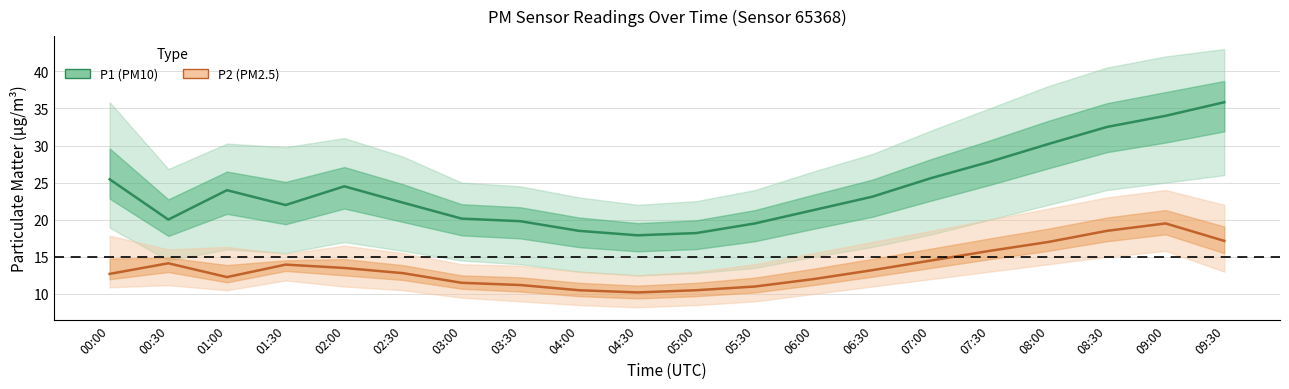

What are all the series names shown in the legend?

P1 (PM10), P2 (PM2.5)